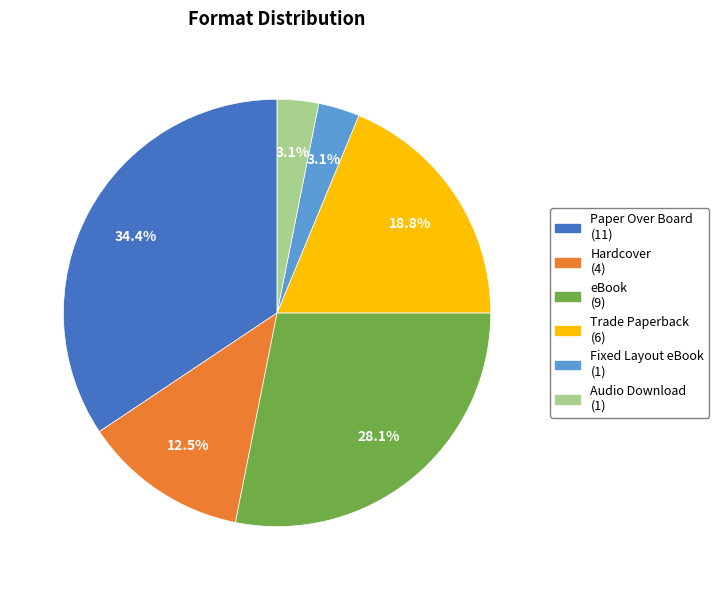

Combined, what portion of the pie is Fixed Layout eBook and Trade Paperback?

21.9%